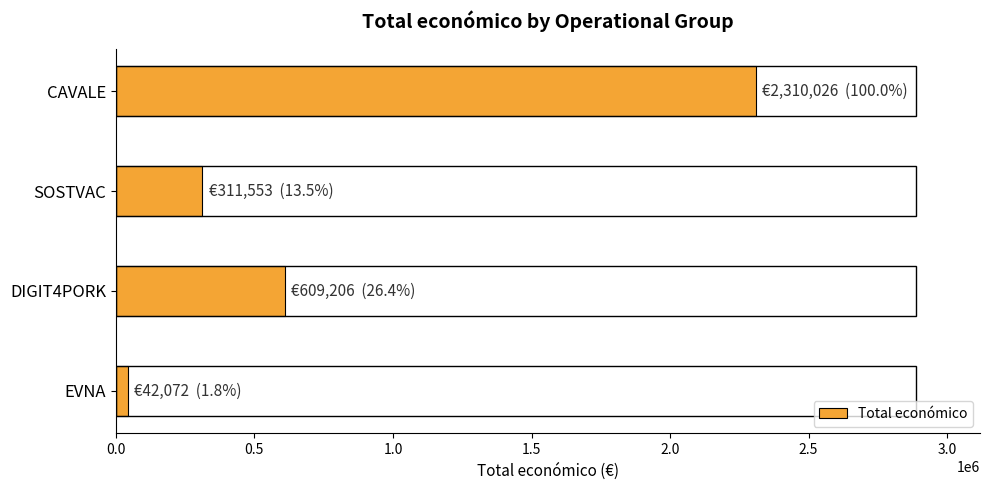

The value at SOSTVAC is 419383. True or false?

False